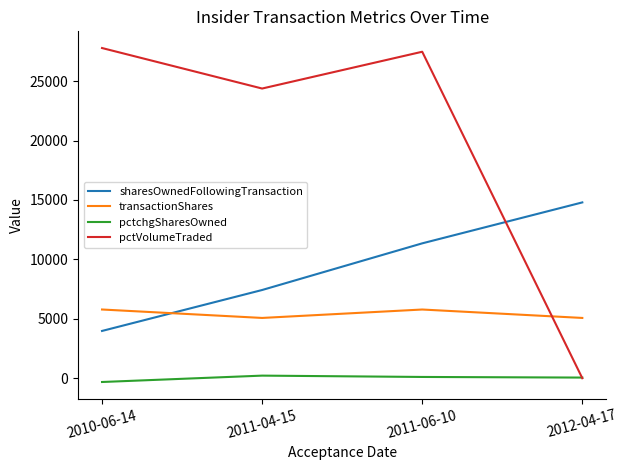

The transactionShares series shows 5779 at 2011-06-10. True or false?

True